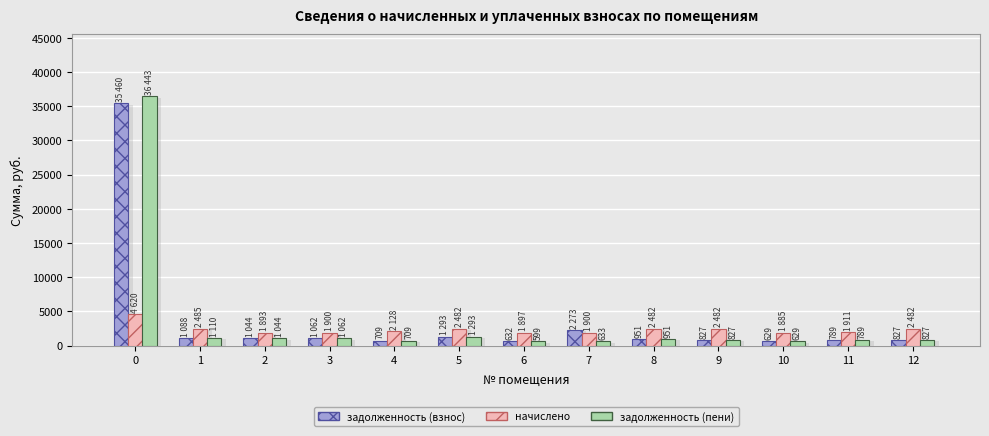

What is the value of the задолженность (пени) bar at the 11th from the left?

628.6